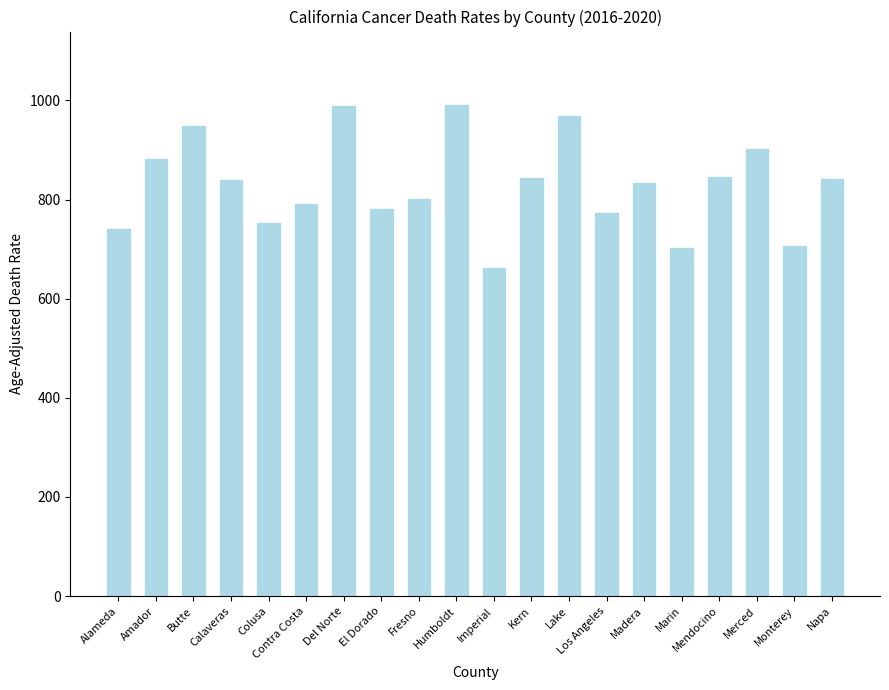

The value at Amador is 881.9. True or false?

True